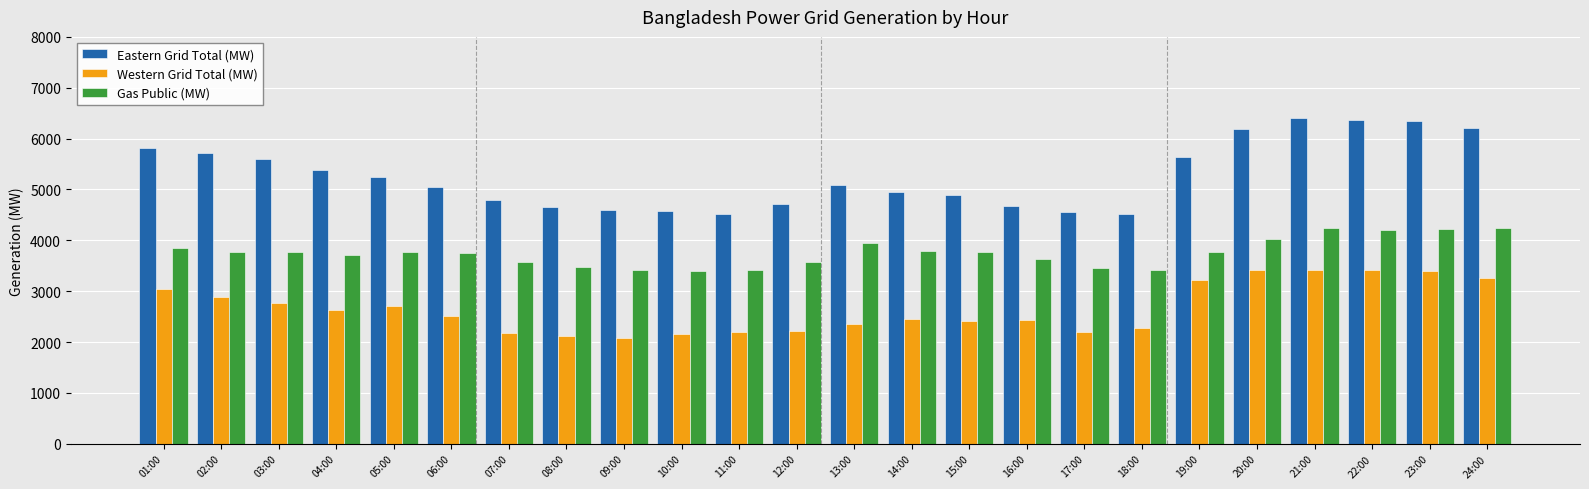

How many bars are there in total?

72